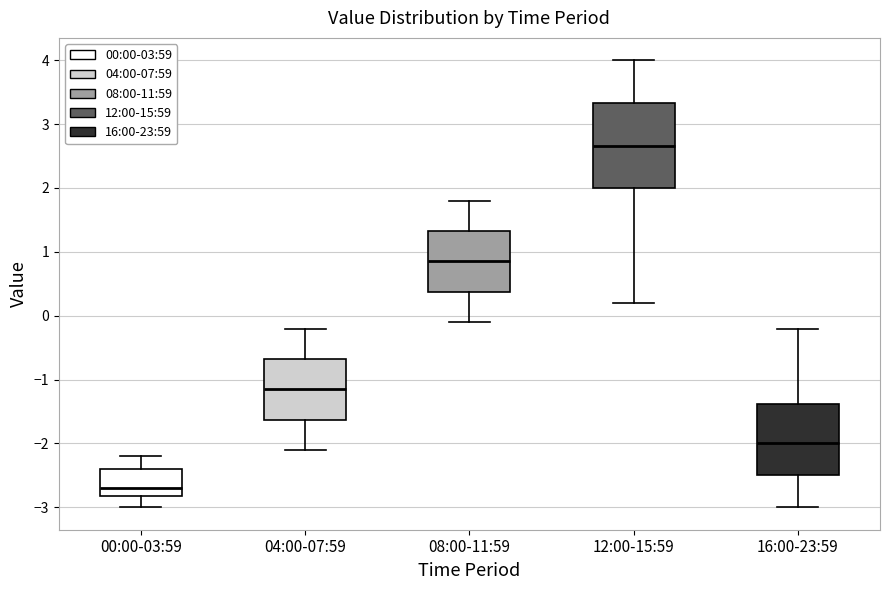

Where is the lower edge of the box for 08:00-11:59 on the y-axis? The values are not printed on the chart, so give them approximately, as read against the axis.

0.4